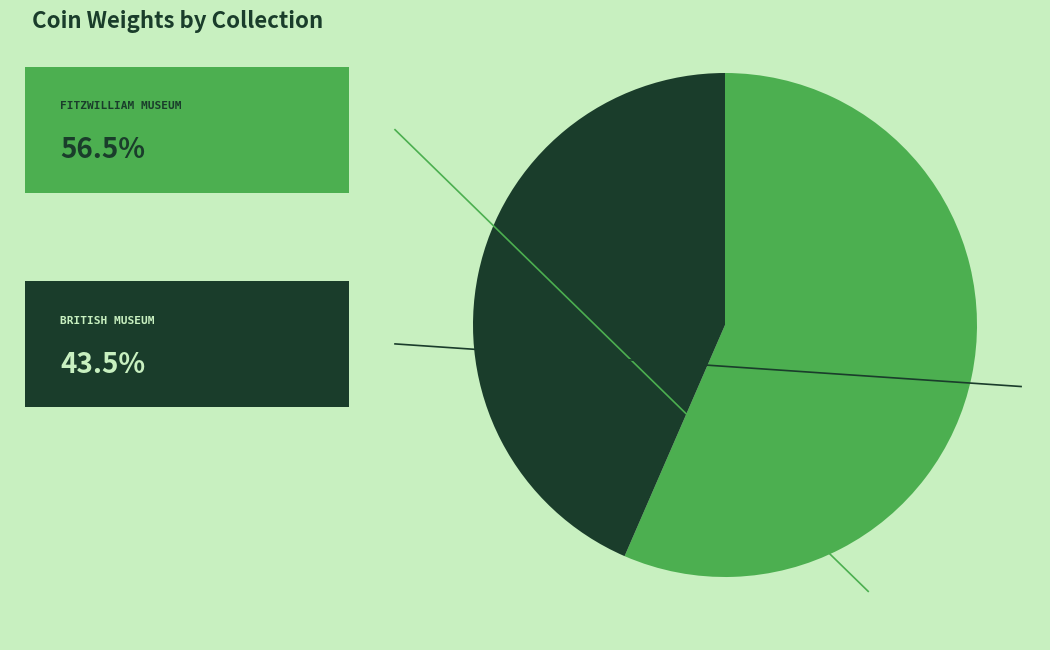

Does any single category account for the majority?

Yes